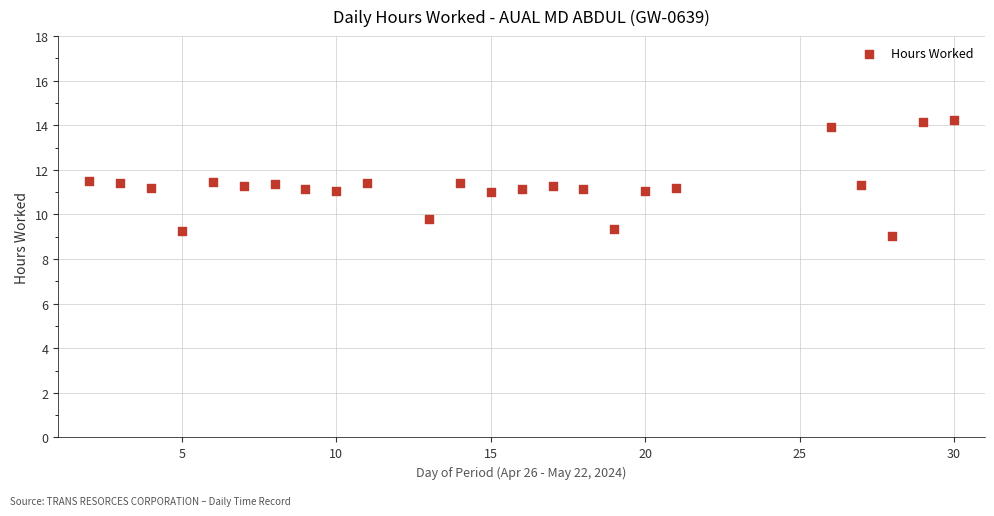

What is the range of Y values (max minus min)?

5.2